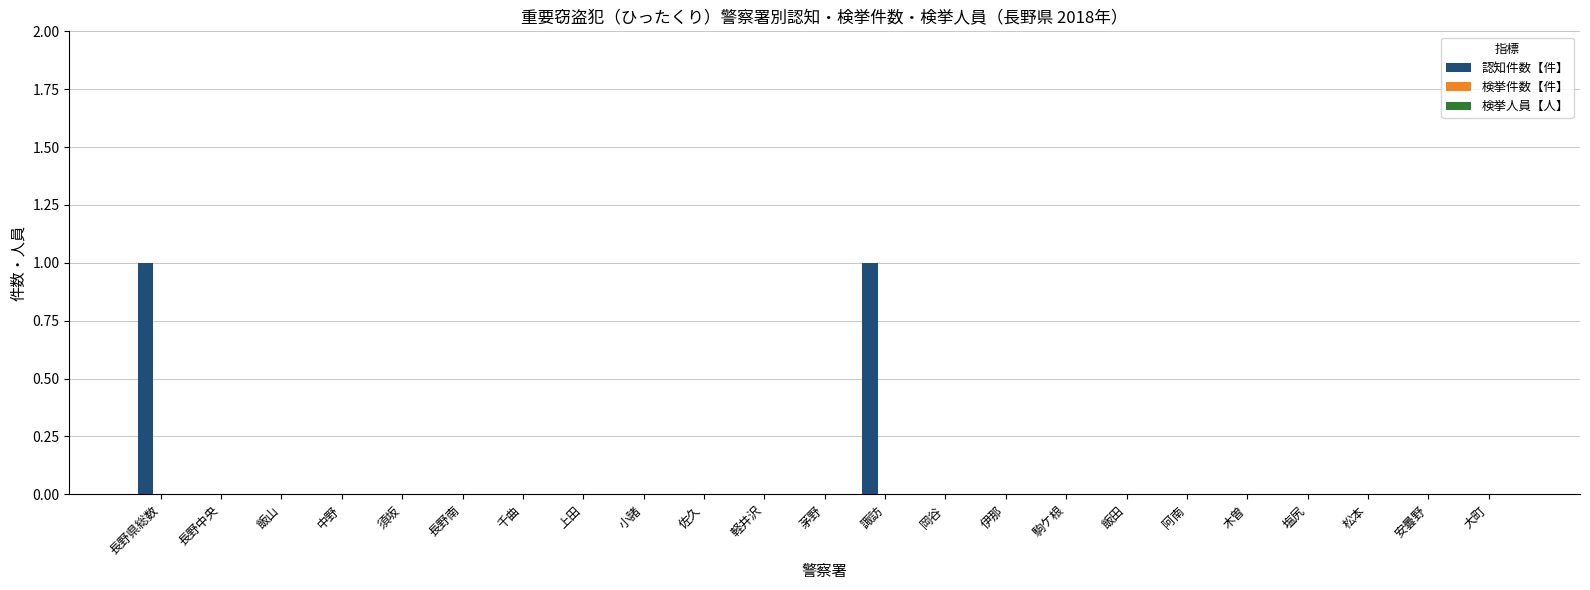

Is it true that the value at 大町 is 0?

True